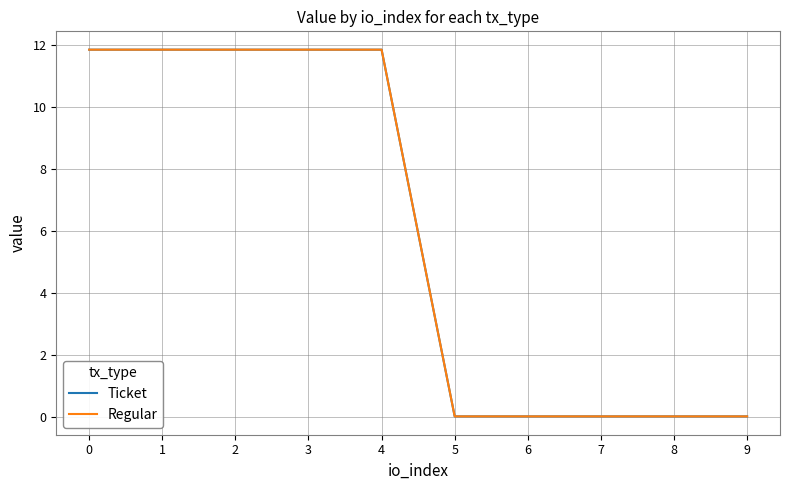

Does the chart have visible grid lines?

Yes